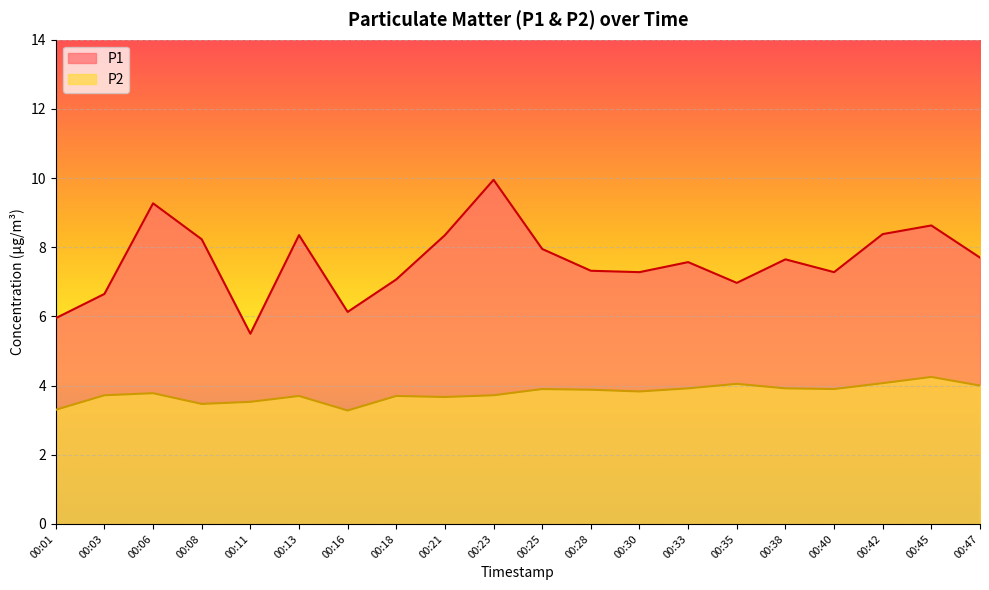

Rank the series by their maximum value, from lowest to highest.

P2, P1